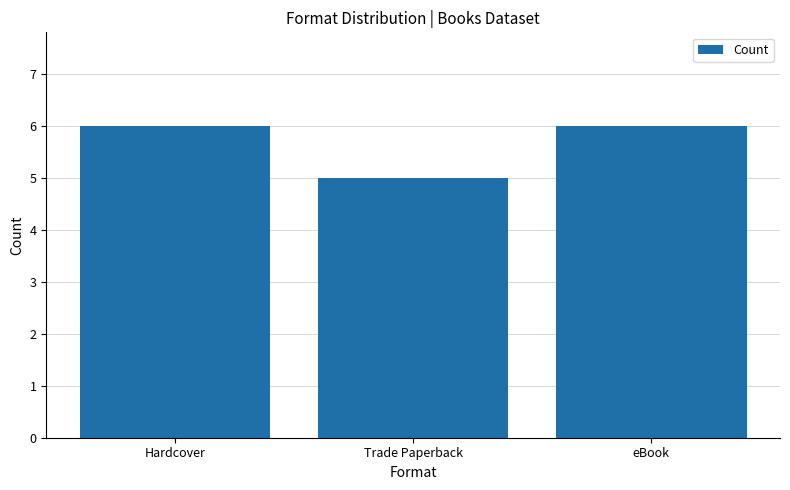

True or false: the data shows 5 at Trade Paperback.

True